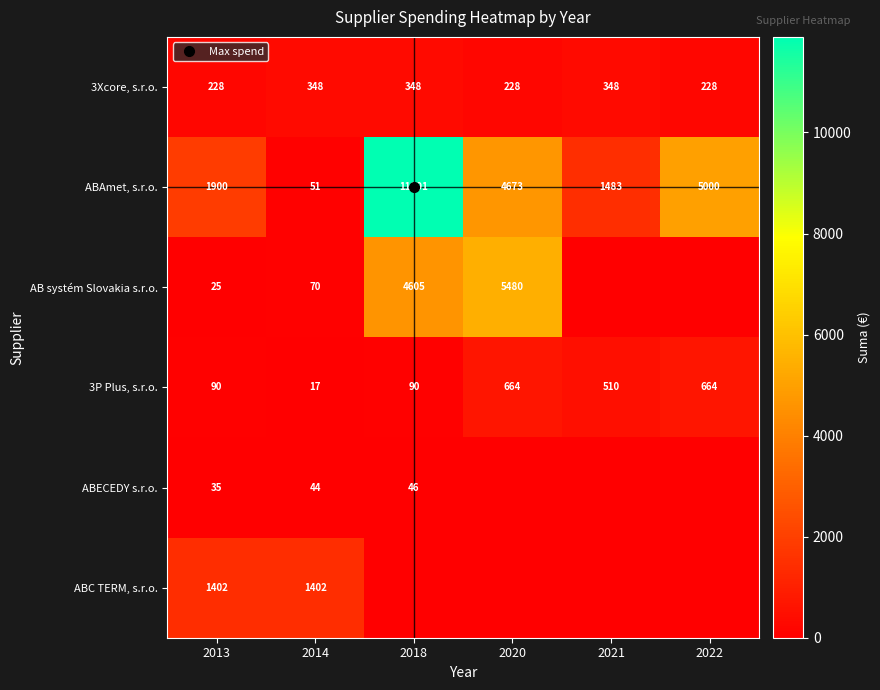

True or false: ABAmet, s.r.o. has a value of 1900.0 at 2013.

True